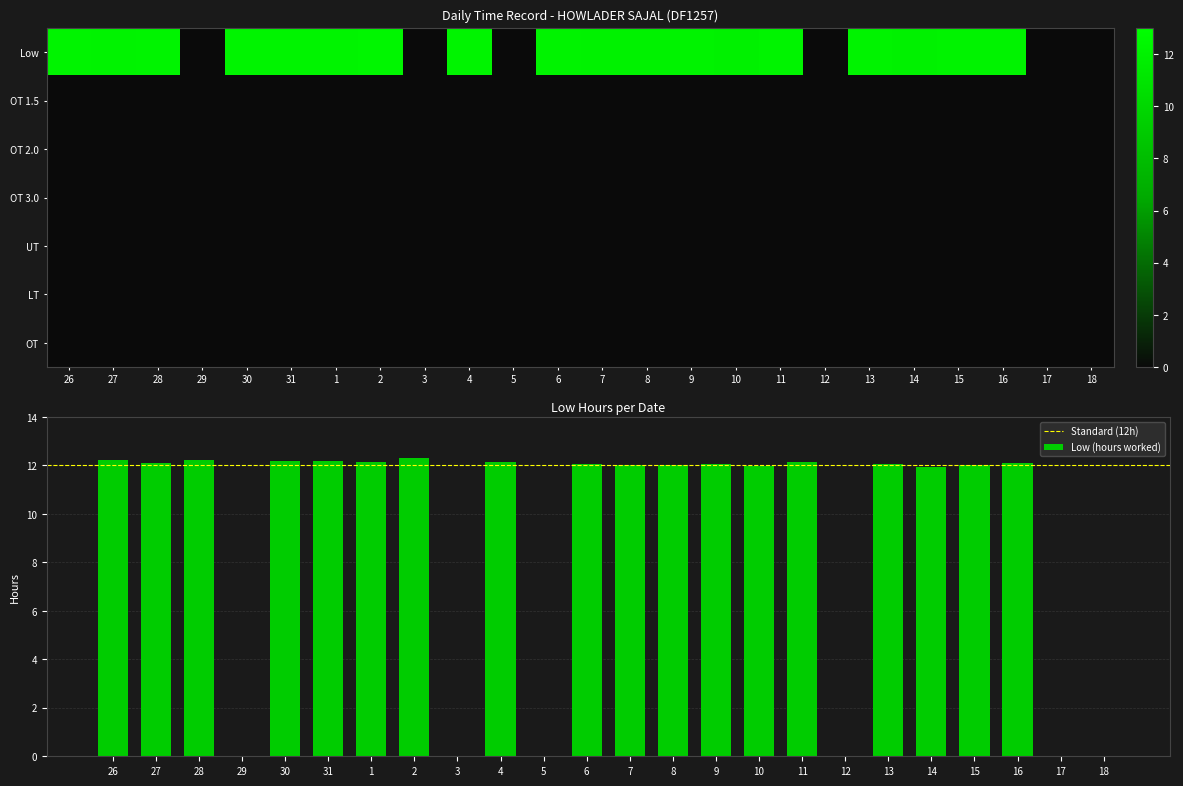

True or false: Low (hours worked) has a value of 12.2 at 1.

True